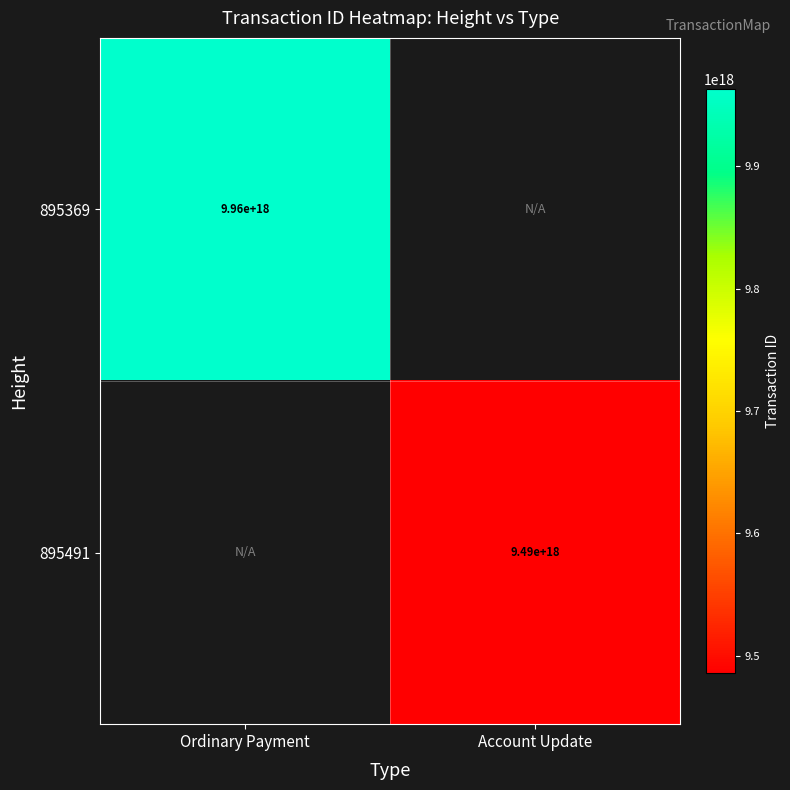

How many categories are shown in the chart?

2